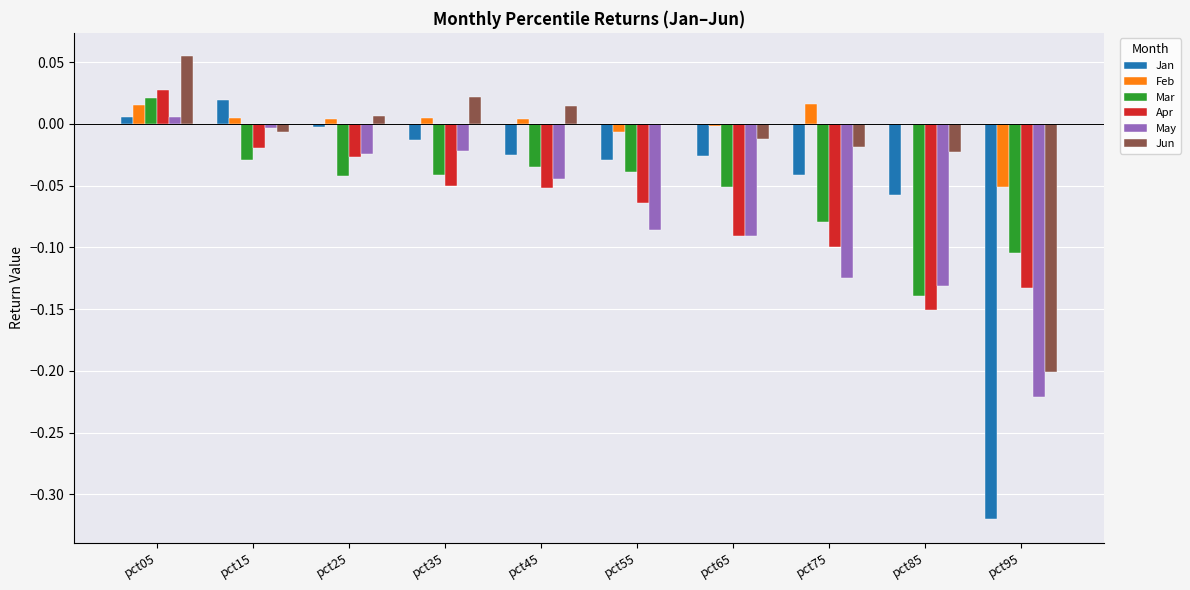

Is the value of Apr at pct05 greater than the value of Jun at pct45?

Yes